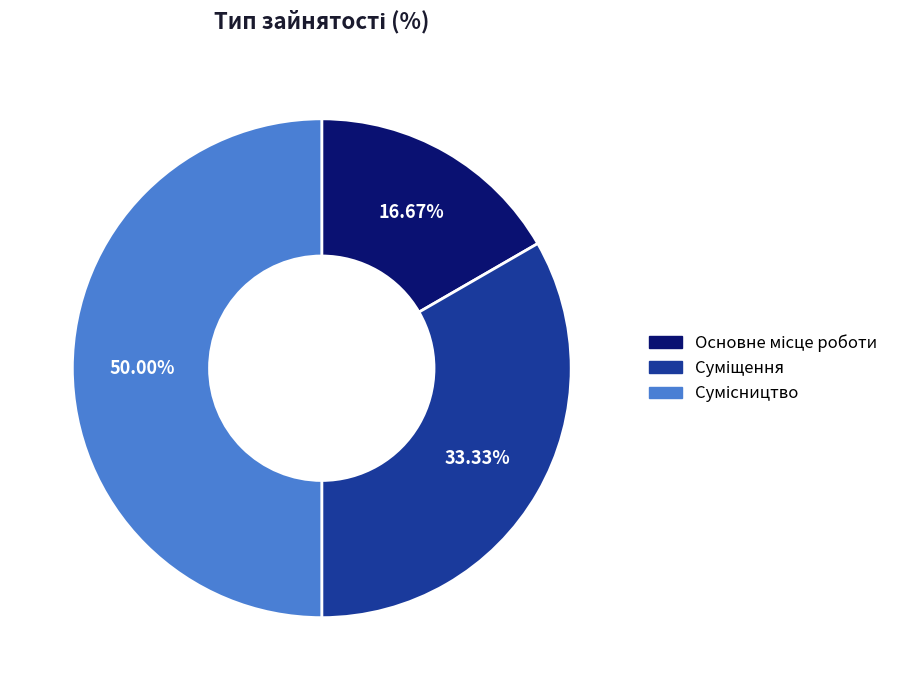

To the nearest percent, what portion does Сумісництво represent?

50%